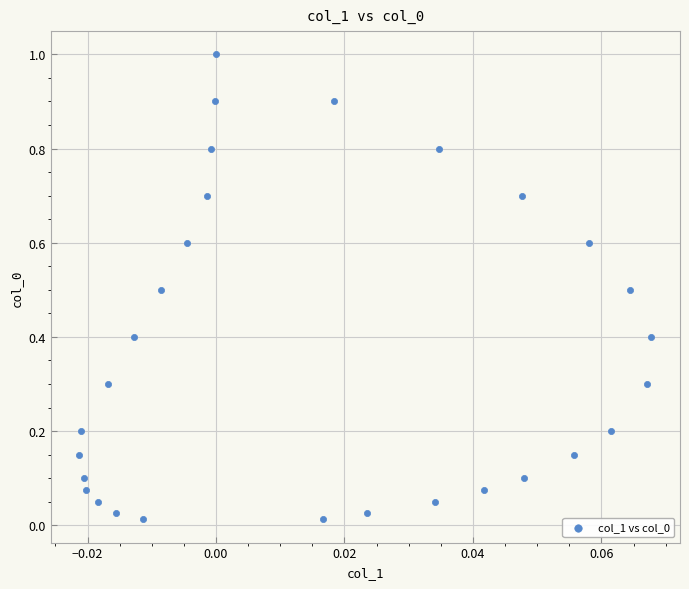

What is the range of Y values (max minus min)?

1.0